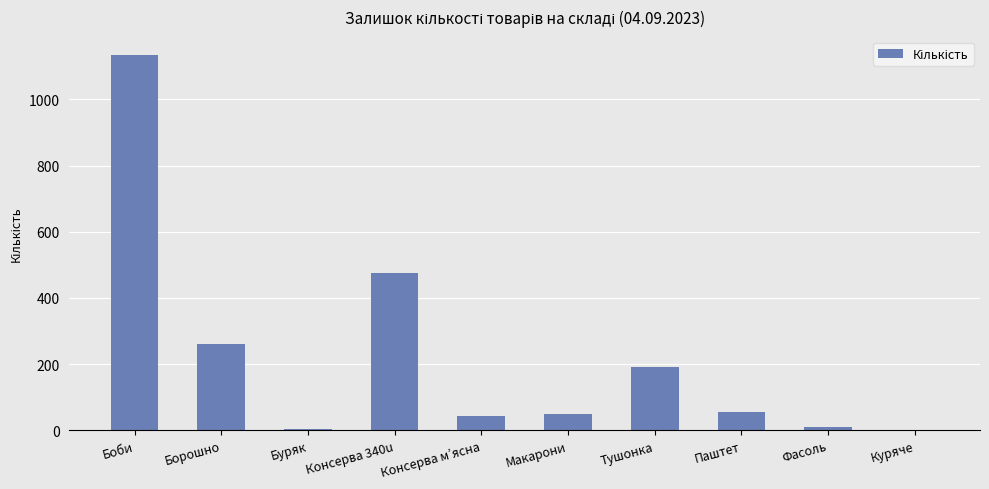

Which label corresponds to the largest value in the chart?

Боби